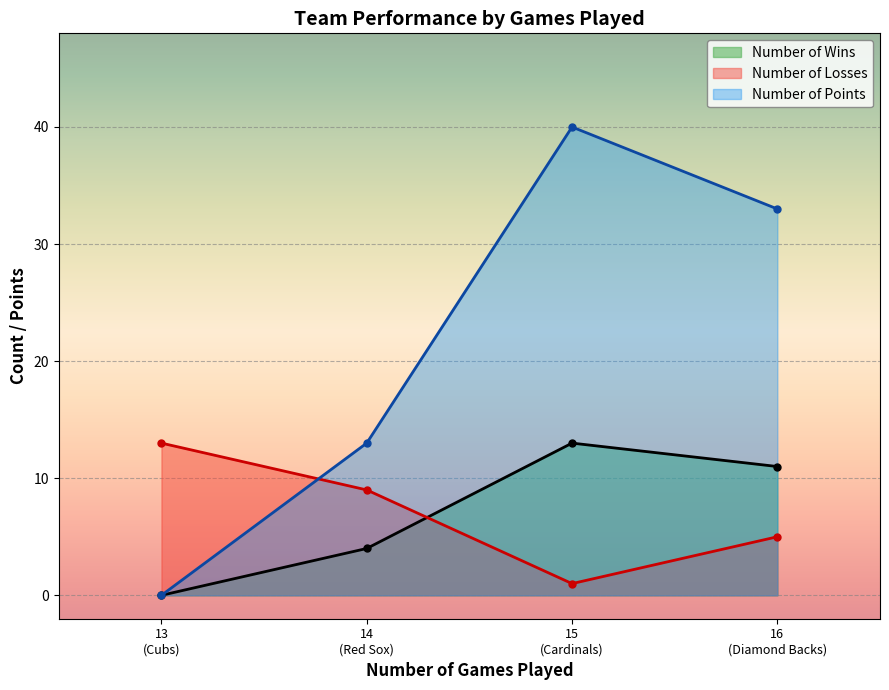

At which label does Number of Losses first exceed 9?

13
(Cubs)